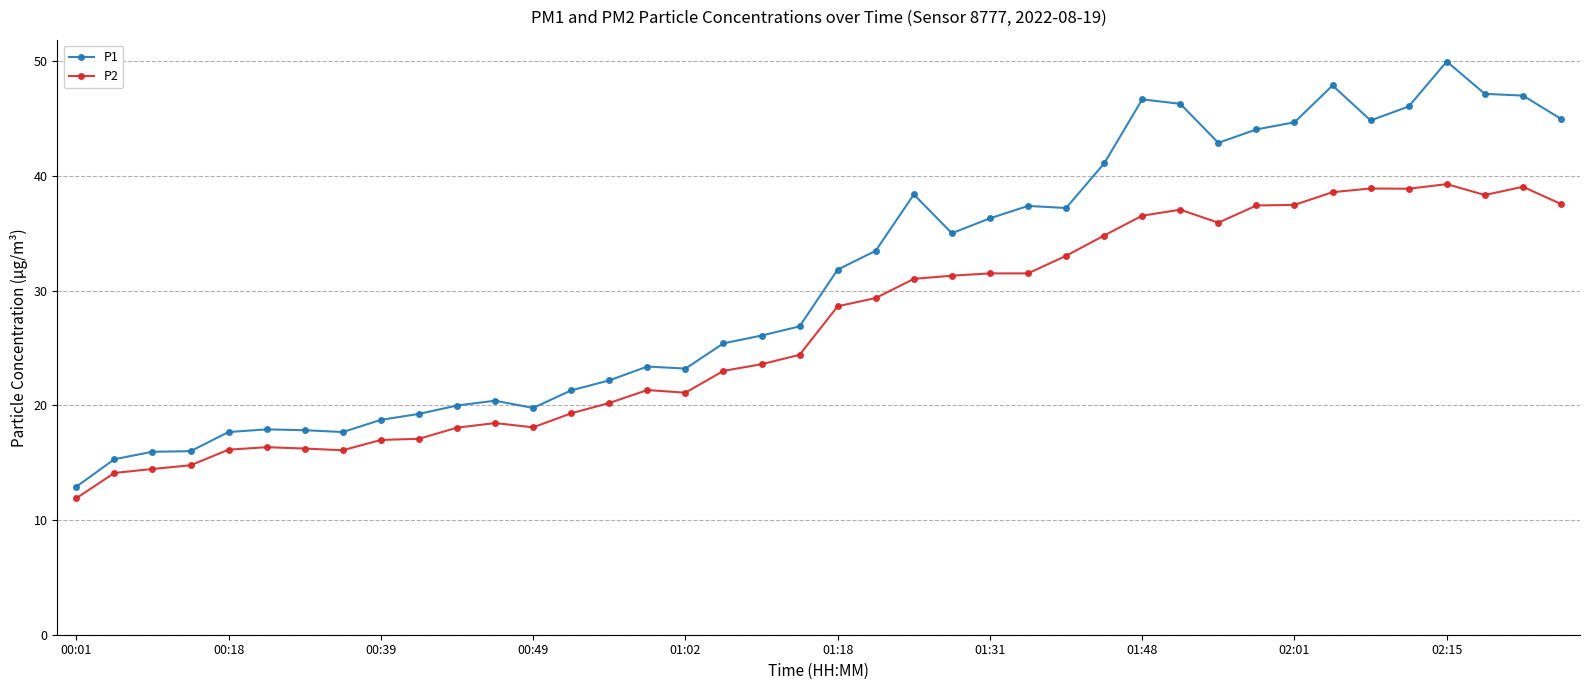

Which series has the largest total across all categories?

P1